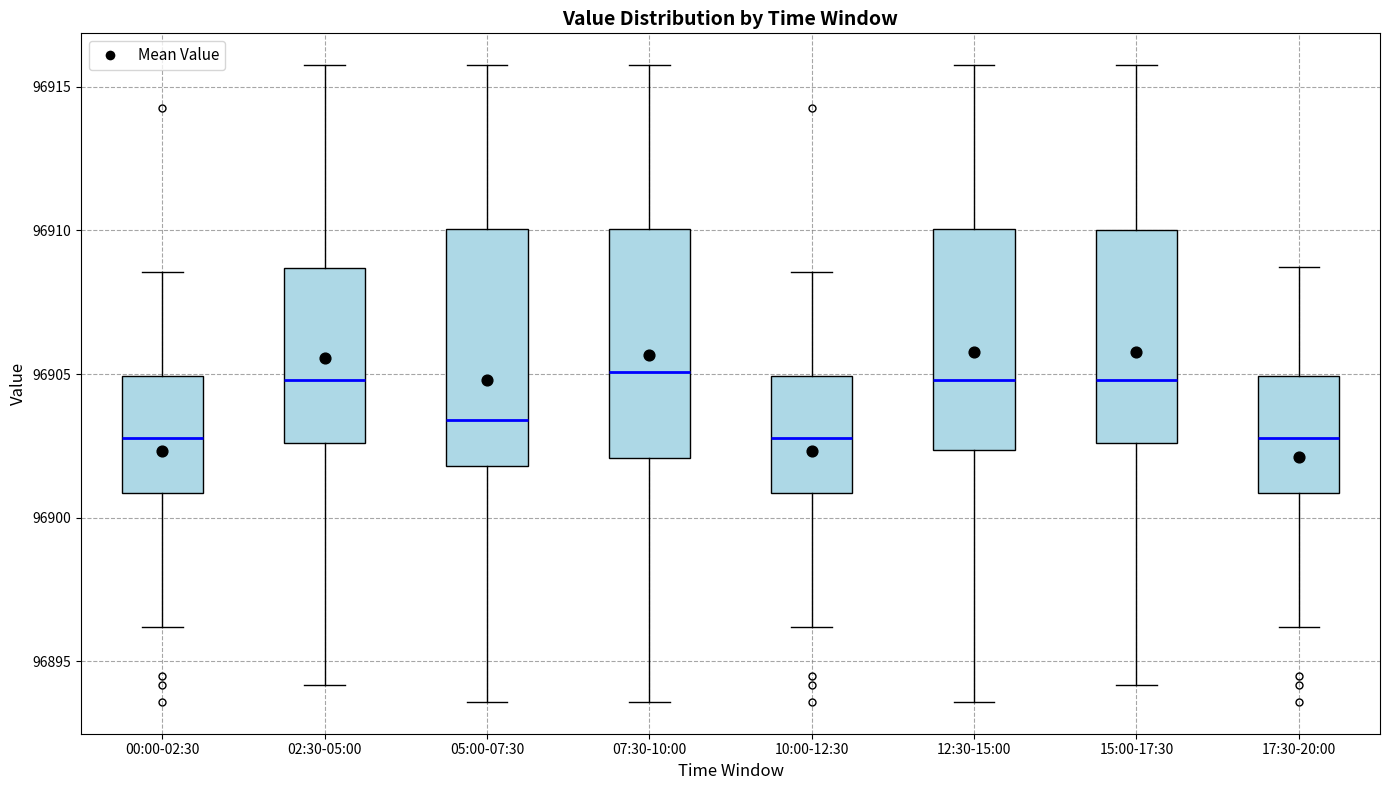

Reading left to right, transcribe this box plot: for each box, give where its median line is, the range the box spans, and where its two whiskers end, as read against the y-axis. The values are not printed on the chart, so give them approximately, as read against the axis.

00:00-02:30: median 96903.0, box 96901.0 to 96905.0, whiskers 96896.0 to 96908.5
02:30-05:00: median 96905.0, box 96902.5 to 96908.5, whiskers 96894.0 to 96916.0
05:00-07:30: median 96903.5, box 96902.0 to 96910.0, whiskers 96893.5 to 96916.0
07:30-10:00: median 96905.0, box 96902.0 to 96910.0, whiskers 96893.5 to 96916.0
10:00-12:30: median 96903.0, box 96901.0 to 96905.0, whiskers 96896.0 to 96908.5
12:30-15:00: median 96905.0, box 96902.5 to 96910.0, whiskers 96893.5 to 96916.0
15:00-17:30: median 96905.0, box 96902.5 to 96910.0, whiskers 96894.0 to 96916.0
17:30-20:00: median 96903.0, box 96901.0 to 96905.0, whiskers 96896.0 to 96908.5